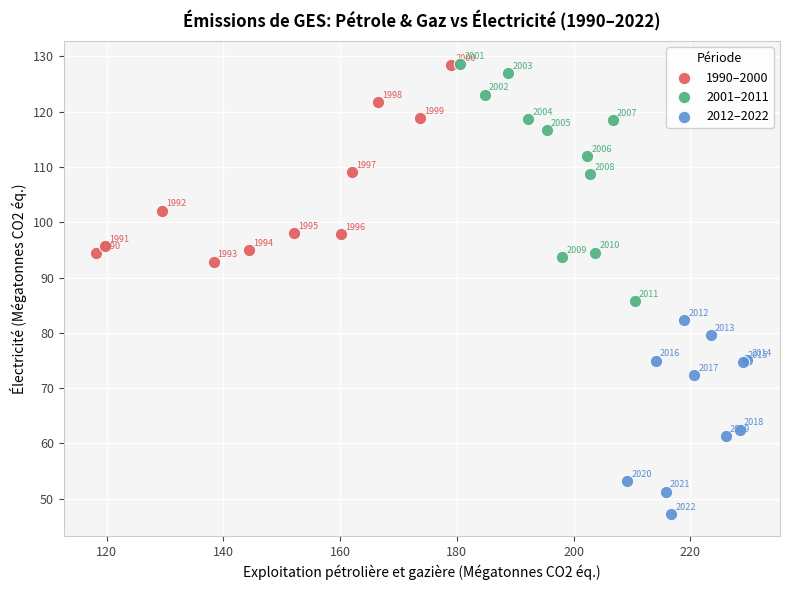

Which series has the widest spread of Y values?

2001–2011